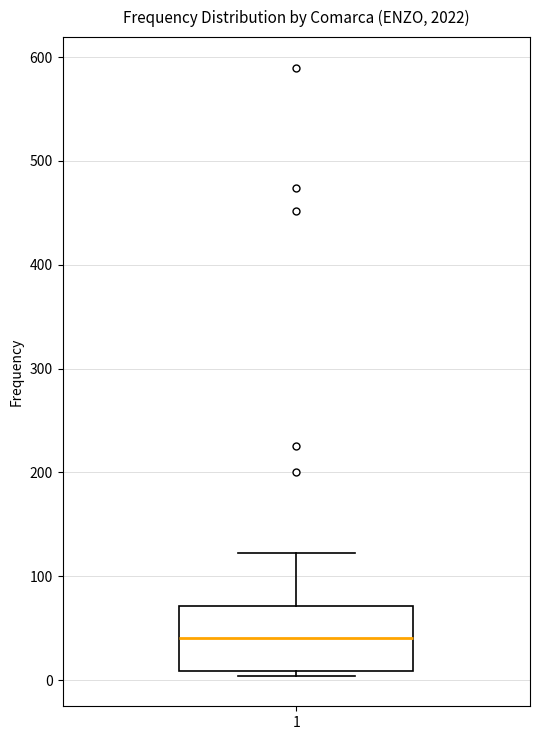

Transcribe this box plot: give where the median line is, the range the box spans, and where the two whiskers end, as read against the y-axis. The values are not printed on the chart, so give them approximately, as read against the axis.

median 40, box 10 to 70, whiskers 0 to 120